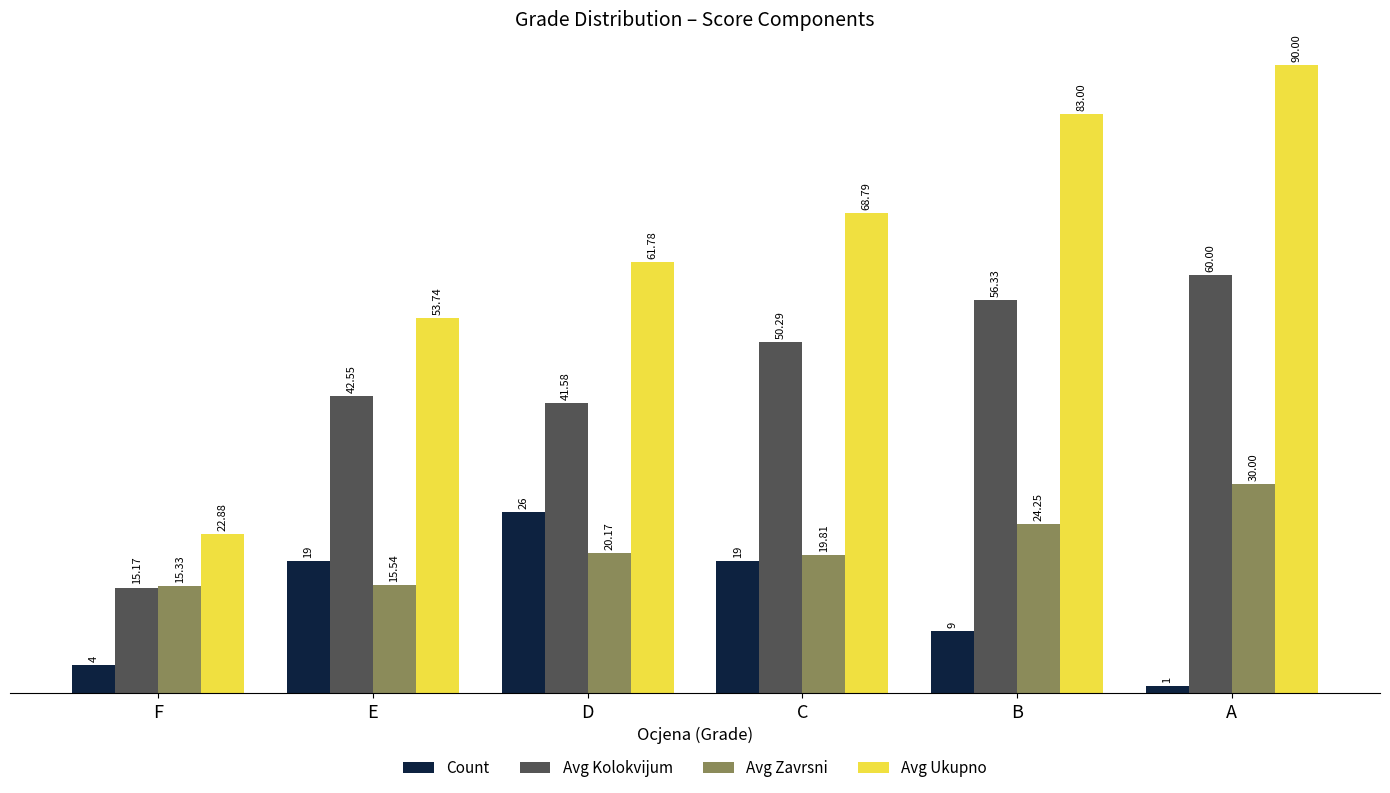

What is the difference between the highest and lowest values at D?

41.6